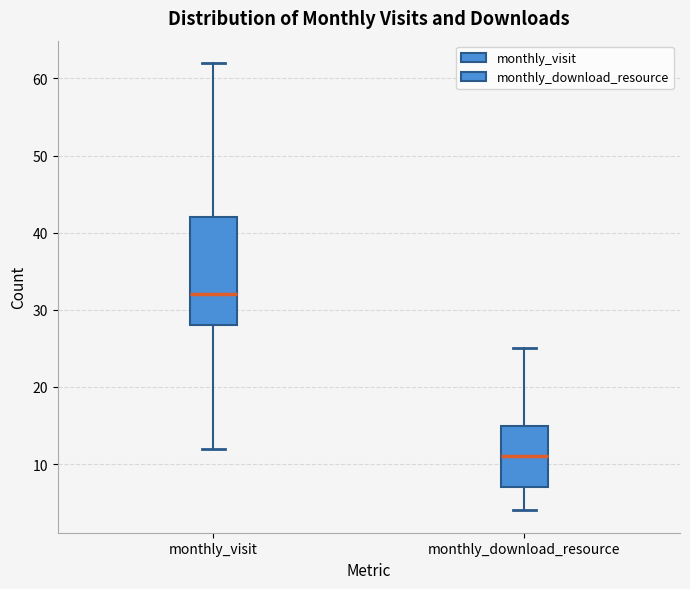

Comparing the boxes themselves (not the whiskers), which one is the tallest?

monthly_visit